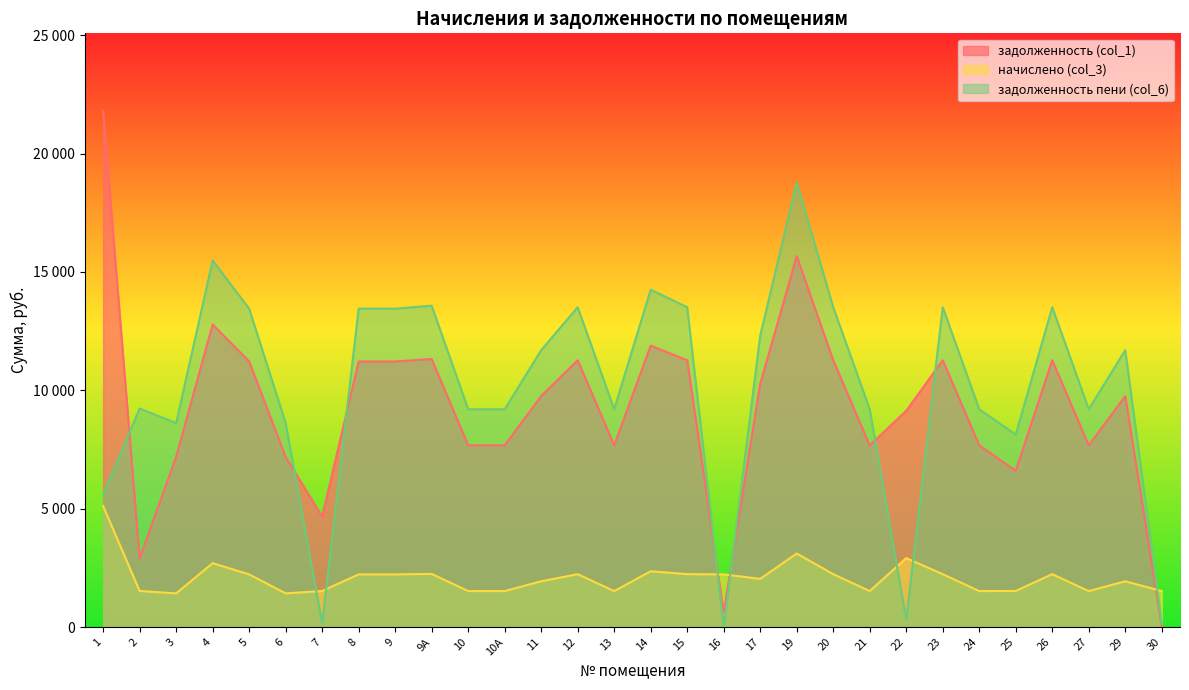

What is the spread (max minus min) of values at 12?

11273.5